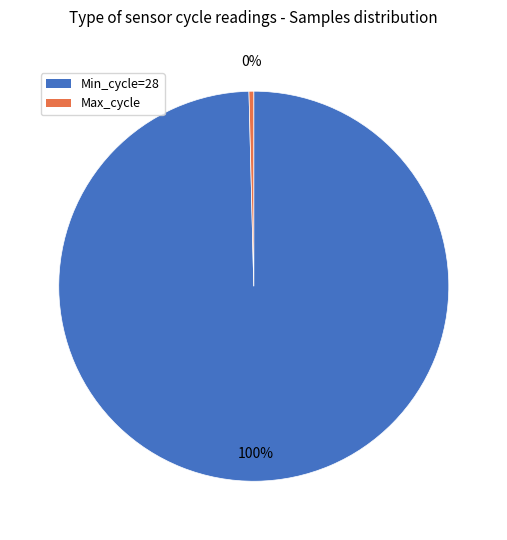

Count the number of slices in the pie.

2